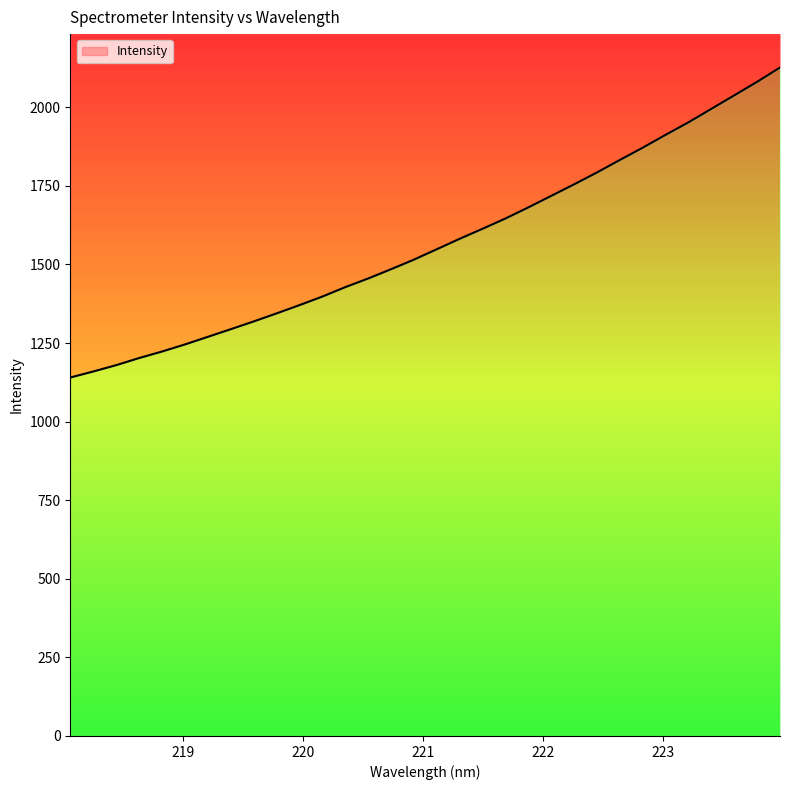

Reading left to right, transcribe all the data shown in this chart.

218.0596=1140.4	218.2508=1159.5	218.442=1179.7	218.6332=1202.3	218.8244=1223.0	219.0156=1245.5	219.2067=1269.7	219.3979=1294.1	219.589=1318.7	219.7801=1344.3	219.9712=1370.6	220.1623=1397.9	220.3533=1427.8	220.5444=1455.4	220.7354=1484.9	220.9264=1515.4	221.1174=1548.5	221.3083=1581.8	221.4993=1613.7	221.6902=1646.2	221.8812=1681.6	222.0721=1718.3	222.263=1755.0	222.4538=1792.7	222.6447=1832.5	222.8355=1871.6	223.0264=1912.5	223.2172=1952.3	223.408=1995.1	223.5987=2037.9	223.7895=2081.0	223.9802=2126.5